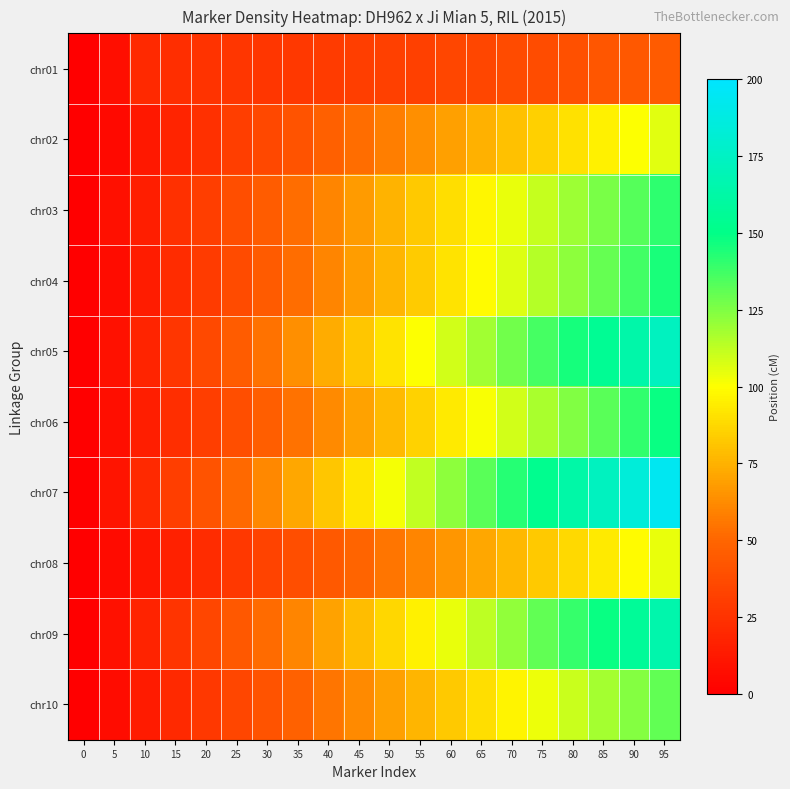

Rank the series by their maximum value, from lowest to highest.

chr01, chr08, chr02, chr10, chr03, chr04, chr06, chr09, chr05, chr07